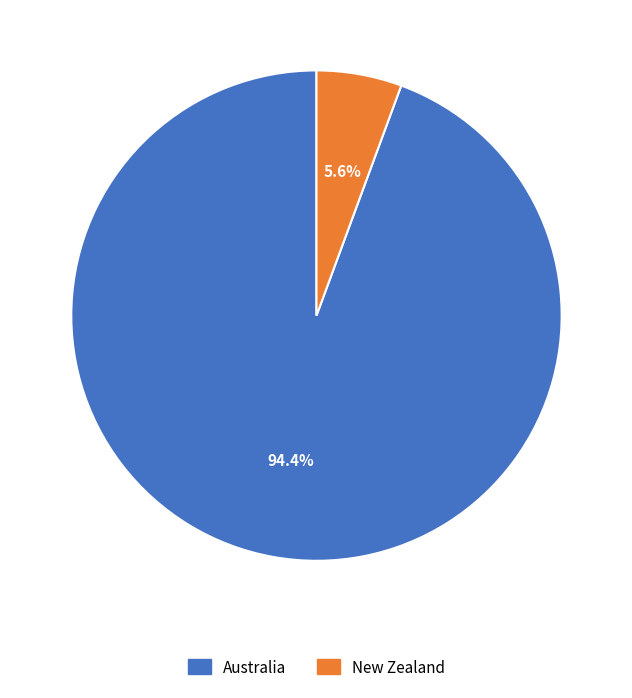

Which slice represents more than half of the pie?

Australia